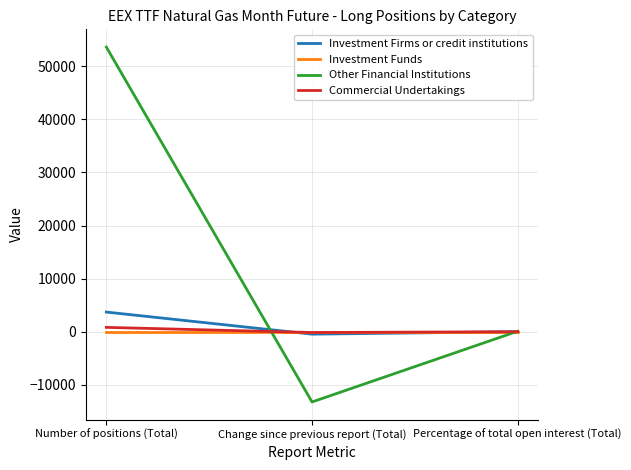

Is this an area chart (filled region under the line)?

No